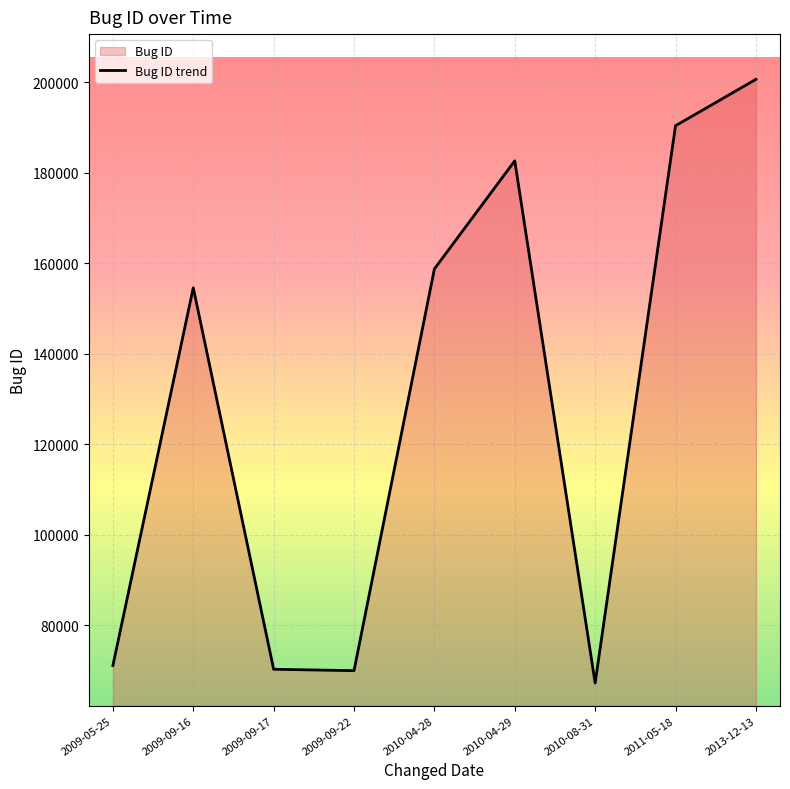

Between 2009-09-17 and 2010-04-28, which is larger?

2010-04-28